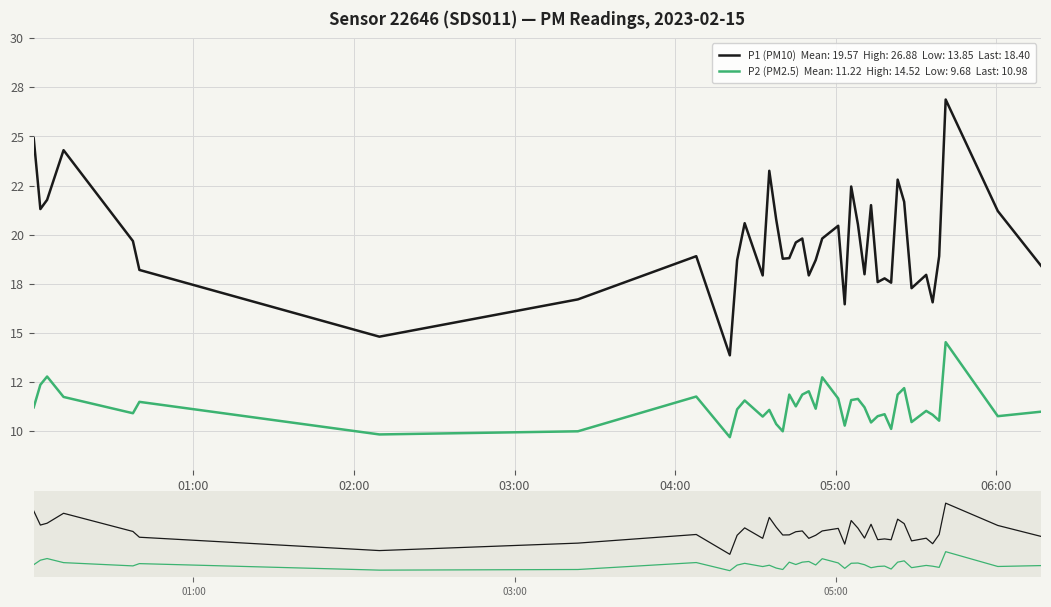

At which label does P1 first exceed 18?

01:00